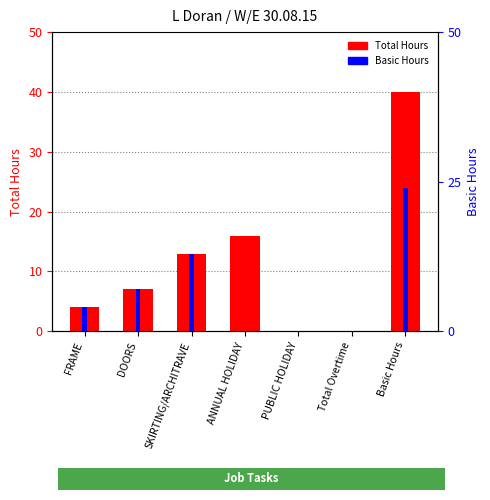

Rank the series by their average value, from highest to lowest.

Total Hours, Basic Hours